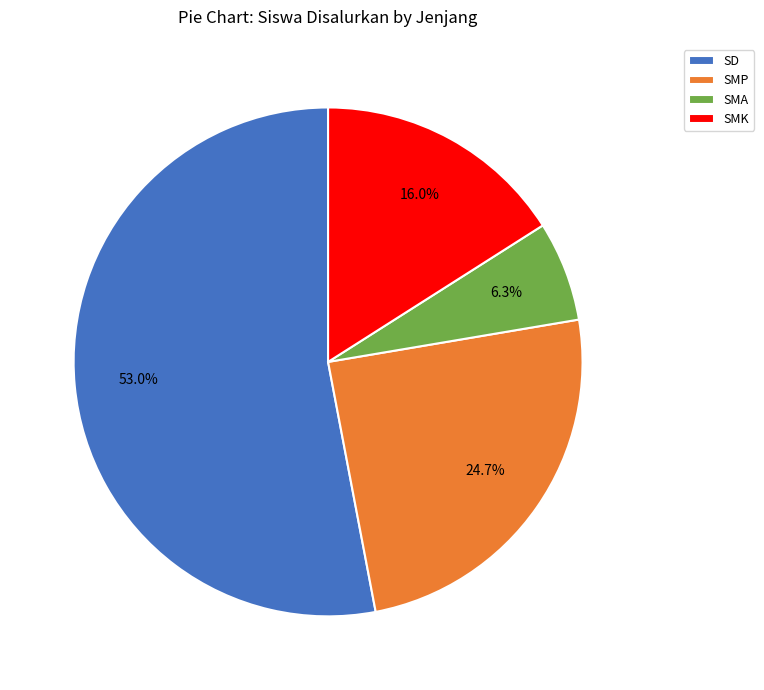

Rank the categories by value from lowest to highest.

SMA, SMK, SMP, SD